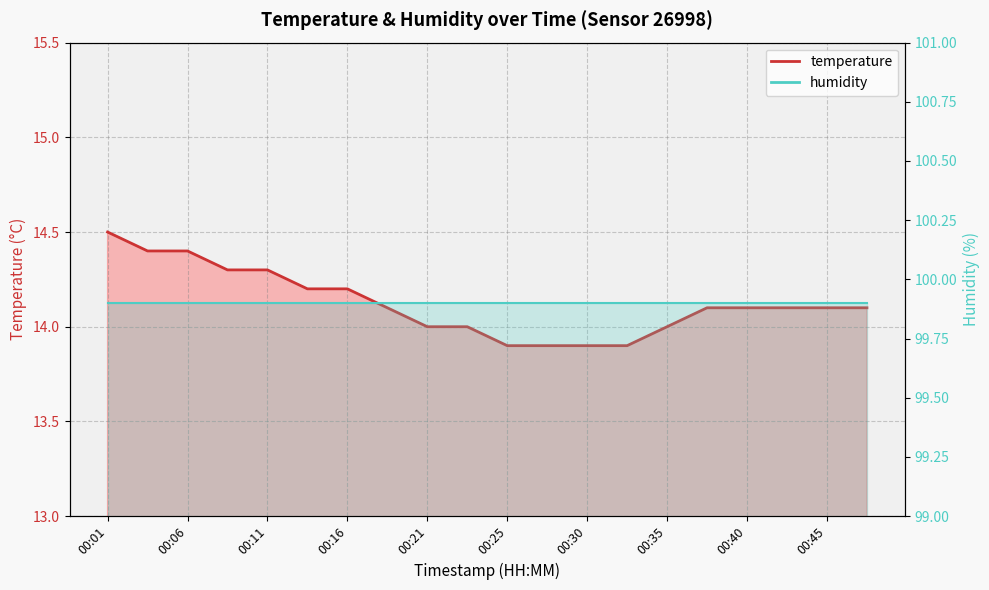

Reading left to right, transcribe all the data shown in this chart.

00:01=14.5	00:03=14.4	00:06=14.4	00:08=14.3	00:11=14.3	00:13=14.2	00:16=14.2	00:18=14.1	00:21=14.0	00:23=14.0	00:25=13.9	00:28=13.9	00:30=13.9	00:33=13.9	00:35=14.0	00:38=14.1	00:40=14.1	00:43=14.1	00:45=14.1	00:47=14.1